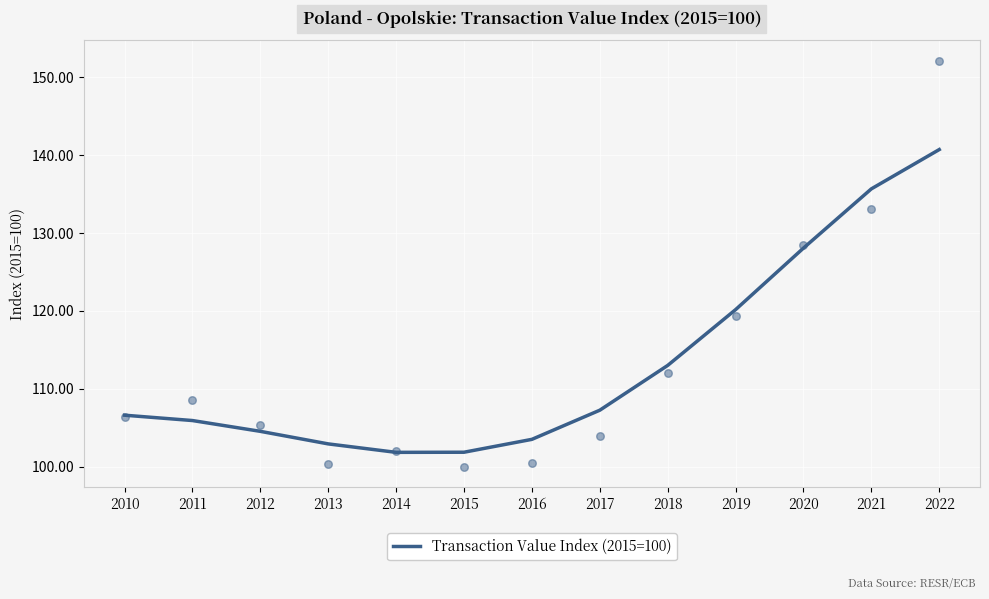

What is the ratio of the value at 2020 to the value at 2011?

1.2